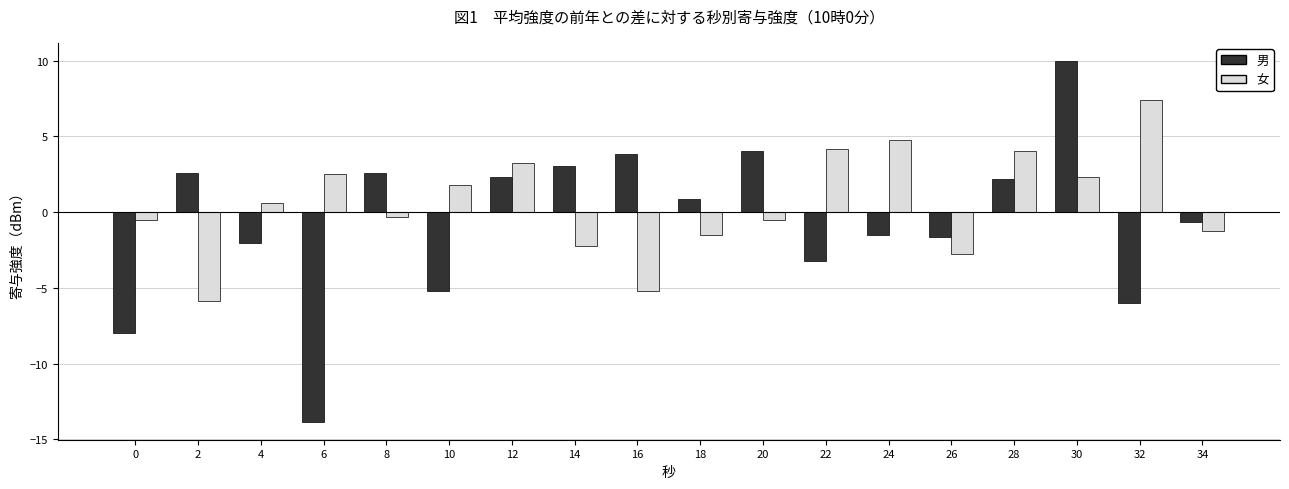

Count the number of data series in this chart.

2